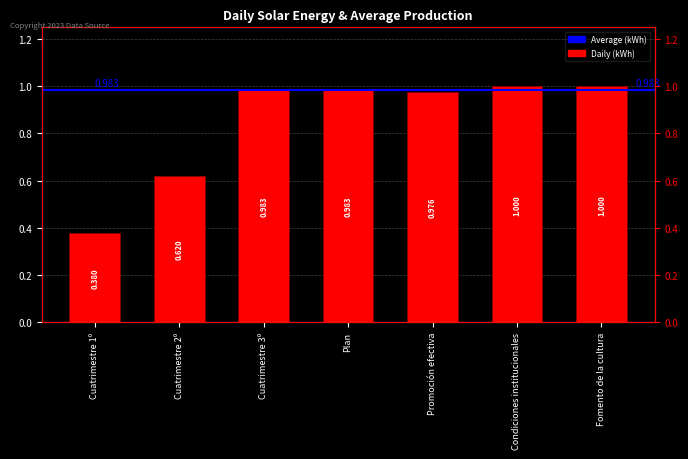

Rank the categories by value from highest to lowest.

Condiciones institucionales, Fomento de la cultura, Cuatrimestre 3º, Plan, Promoción efectiva, Cuatrimestre 2º, Cuatrimestre 1º